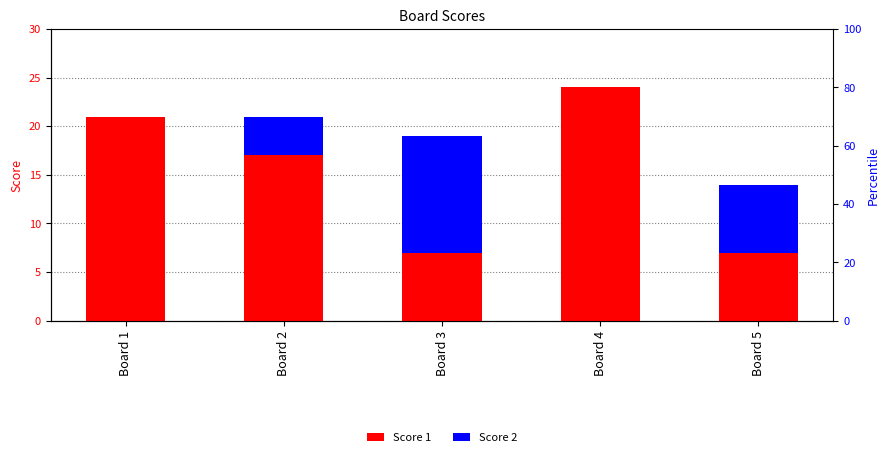

List the series in order of their peak value, lowest first.

Score 2, Score 1